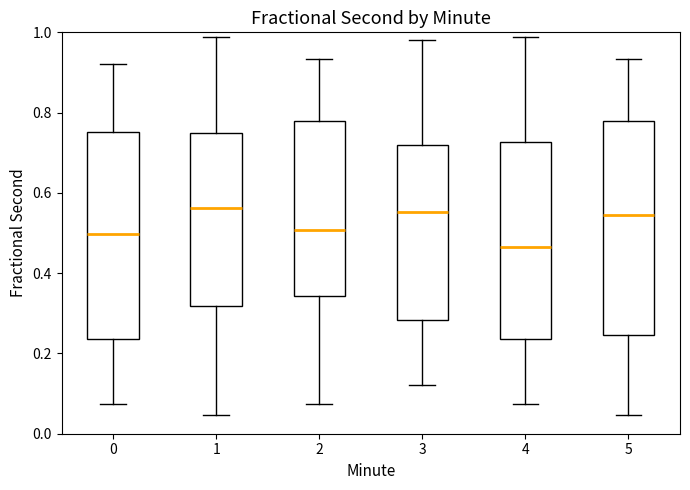

Which box's median line is the lowest?

4